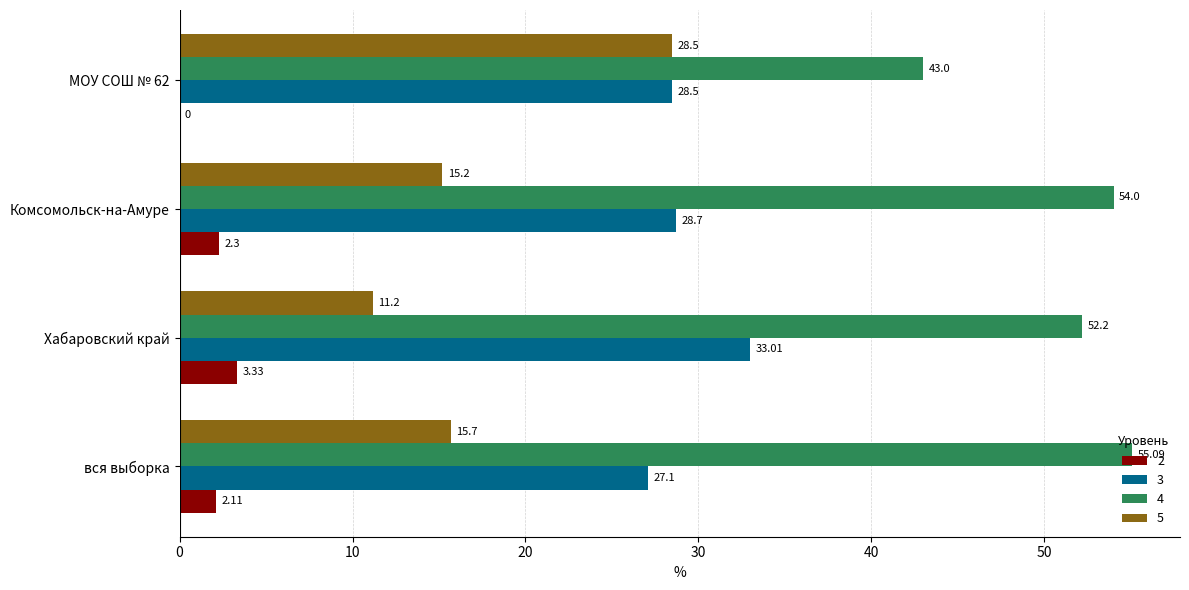

At which category is the sum across all series the highest?

Комсомольск-на-Амуре